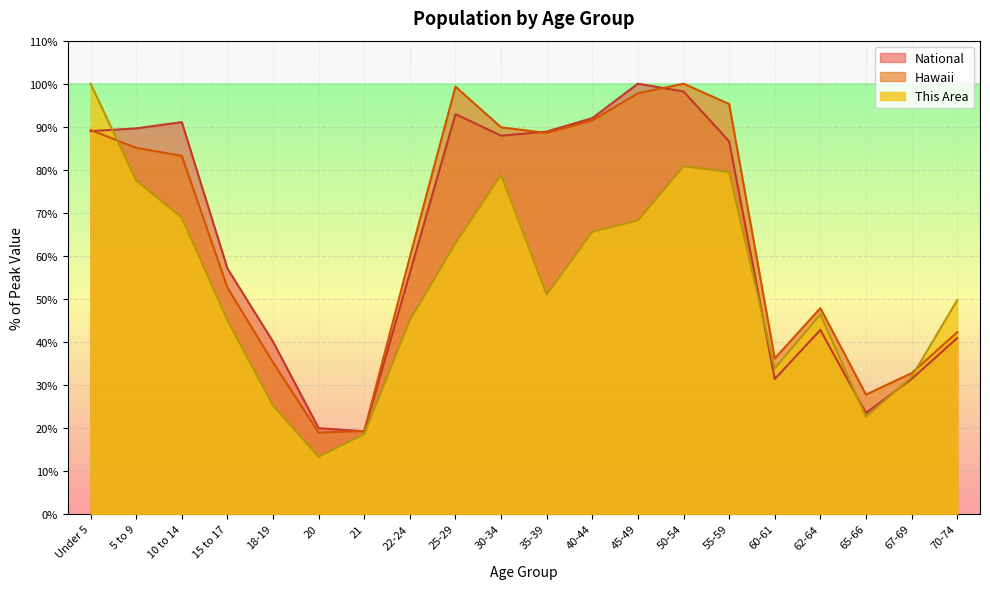

At which category does the chart reach its minimum across all series?

20